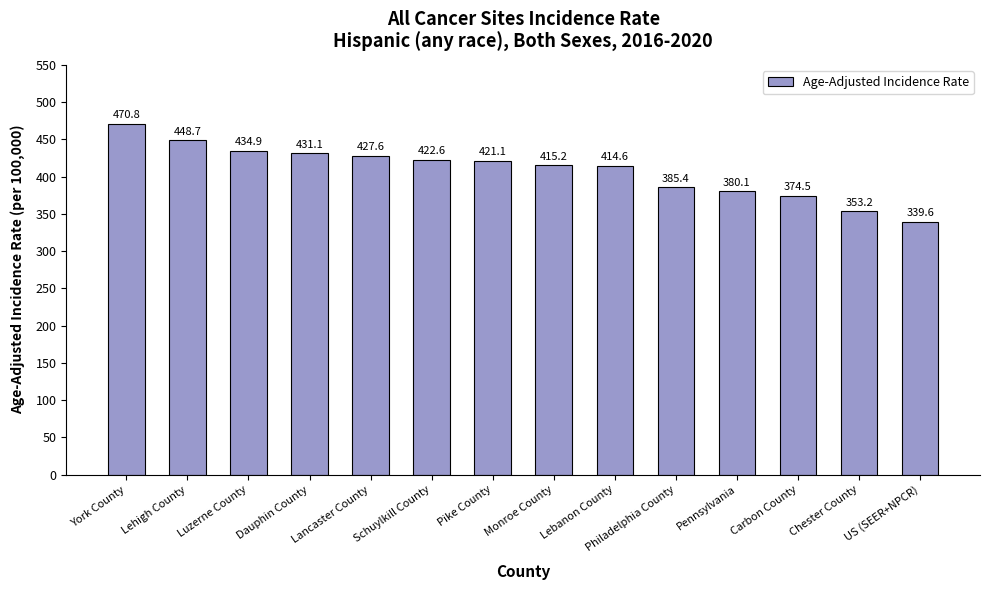

The value at Schuylkill County is 652.3. True or false?

False